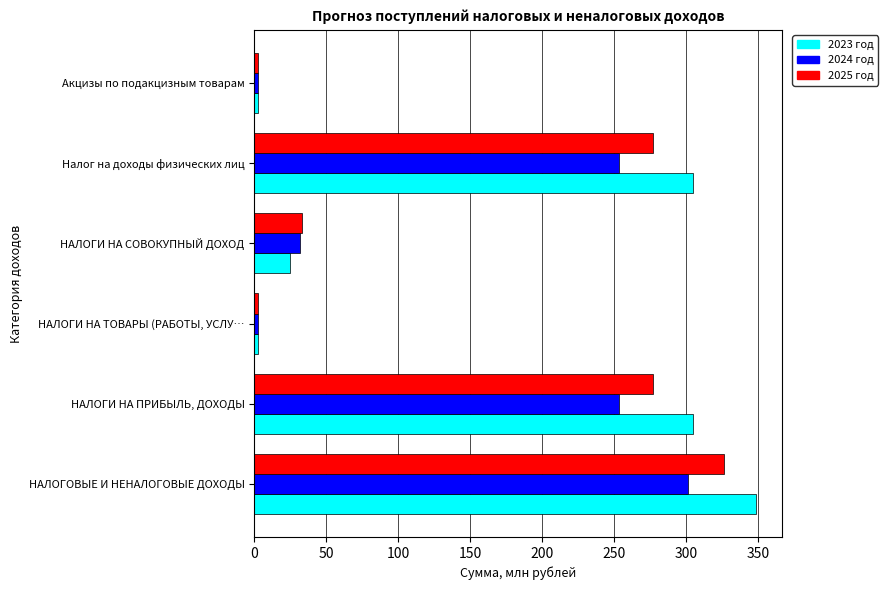

True or false: 2024 год has a value of 57.2 at НАЛОГИ НА ПРИБЫЛЬ, ДОХОДЫ.

False